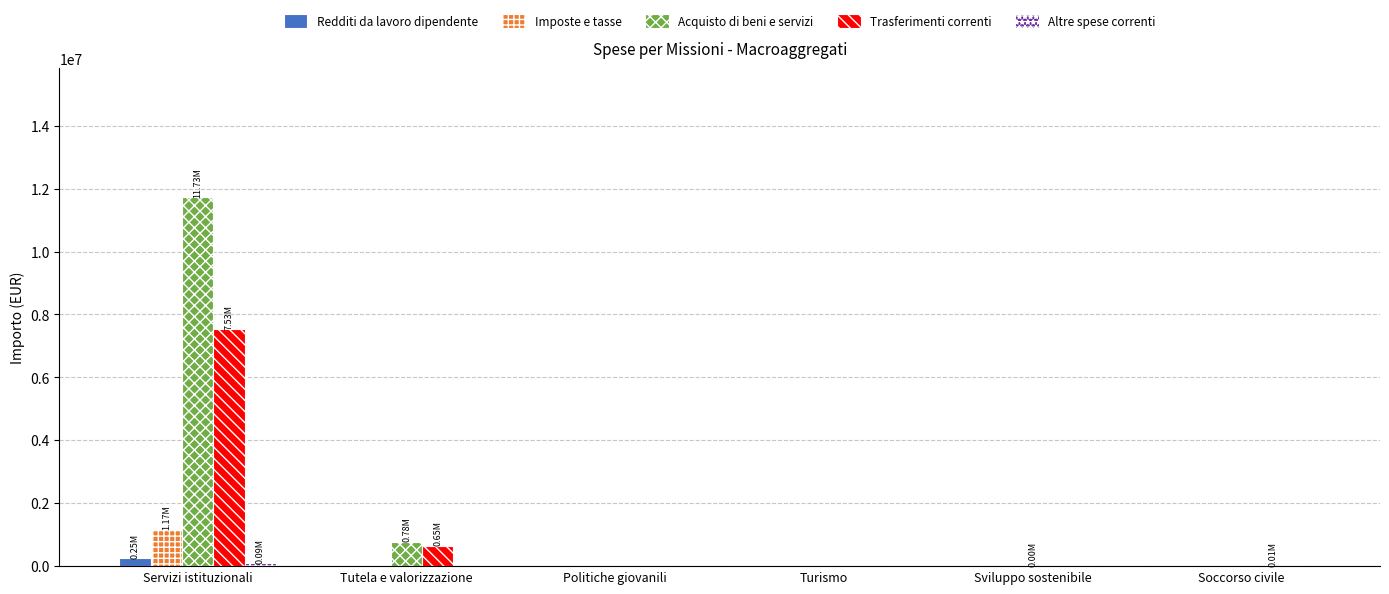

Are the bars horizontal?

No